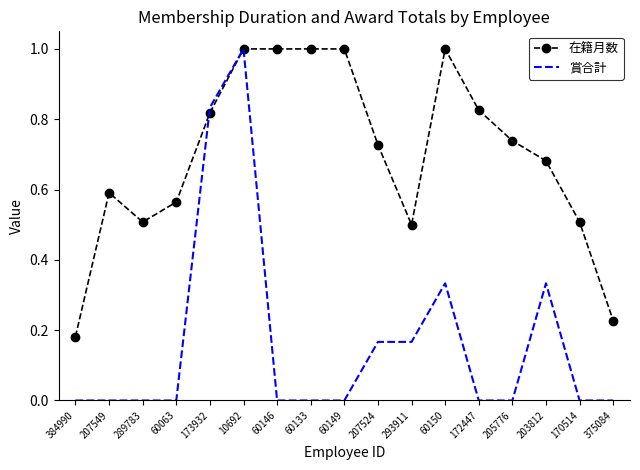

What is the total value across all series at 60150?

1.3